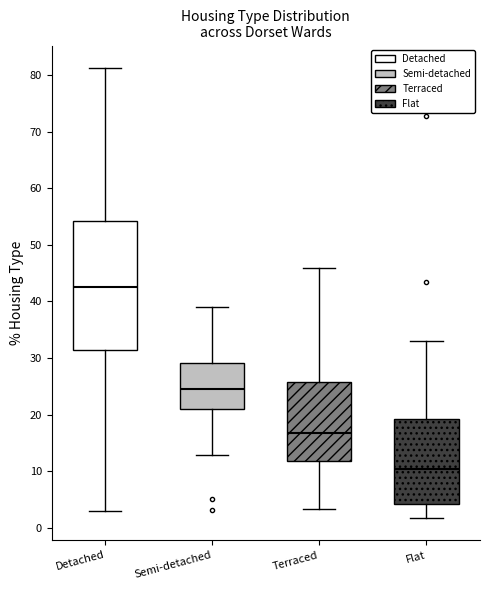

Where does the upper whisker of the box for Semi-detached end on the y-axis? The values are not printed on the chart, so give them approximately, as read against the axis.

39